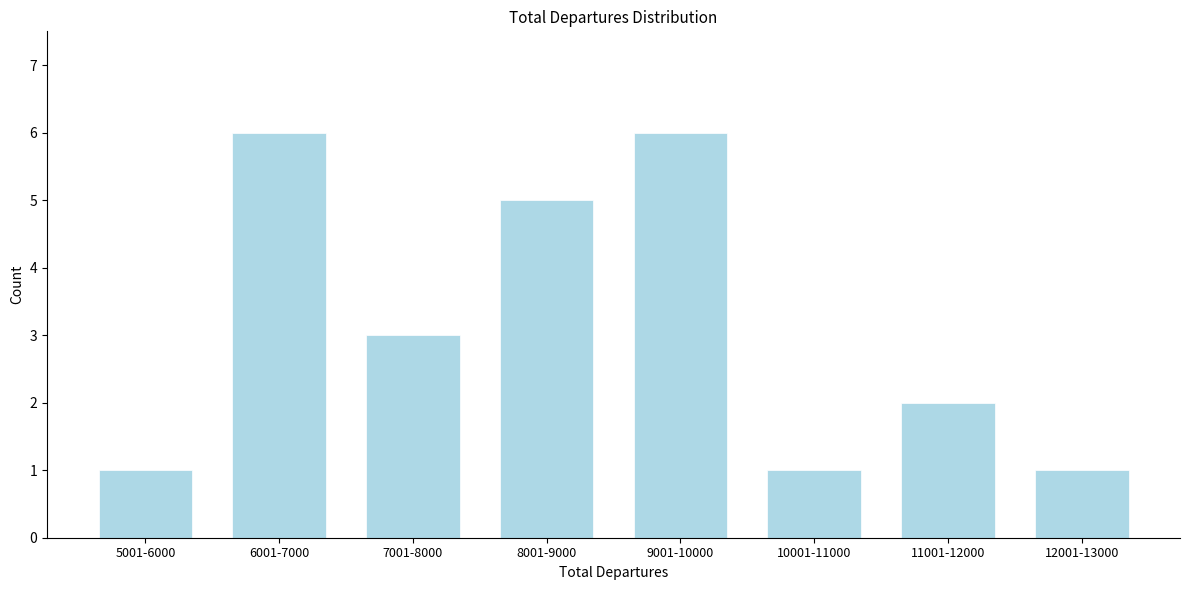

Reading left to right, transcribe all the data shown in this chart.

1	6	3	5	6	1	2	1